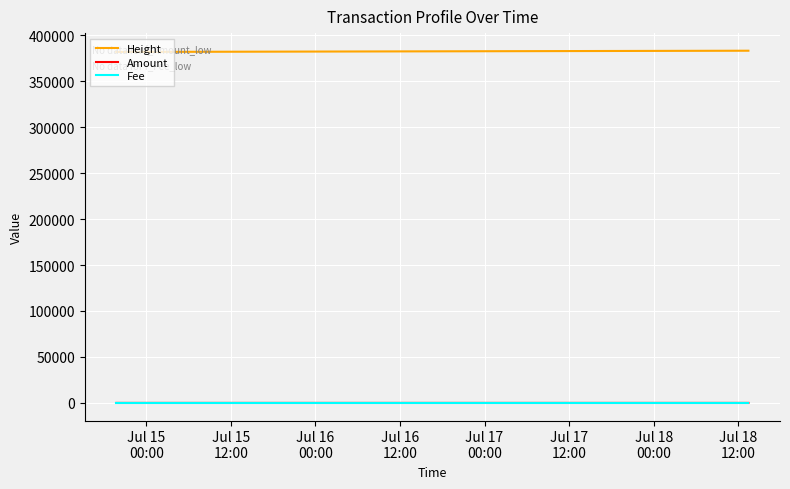

Which series has the largest total across all categories?

Height